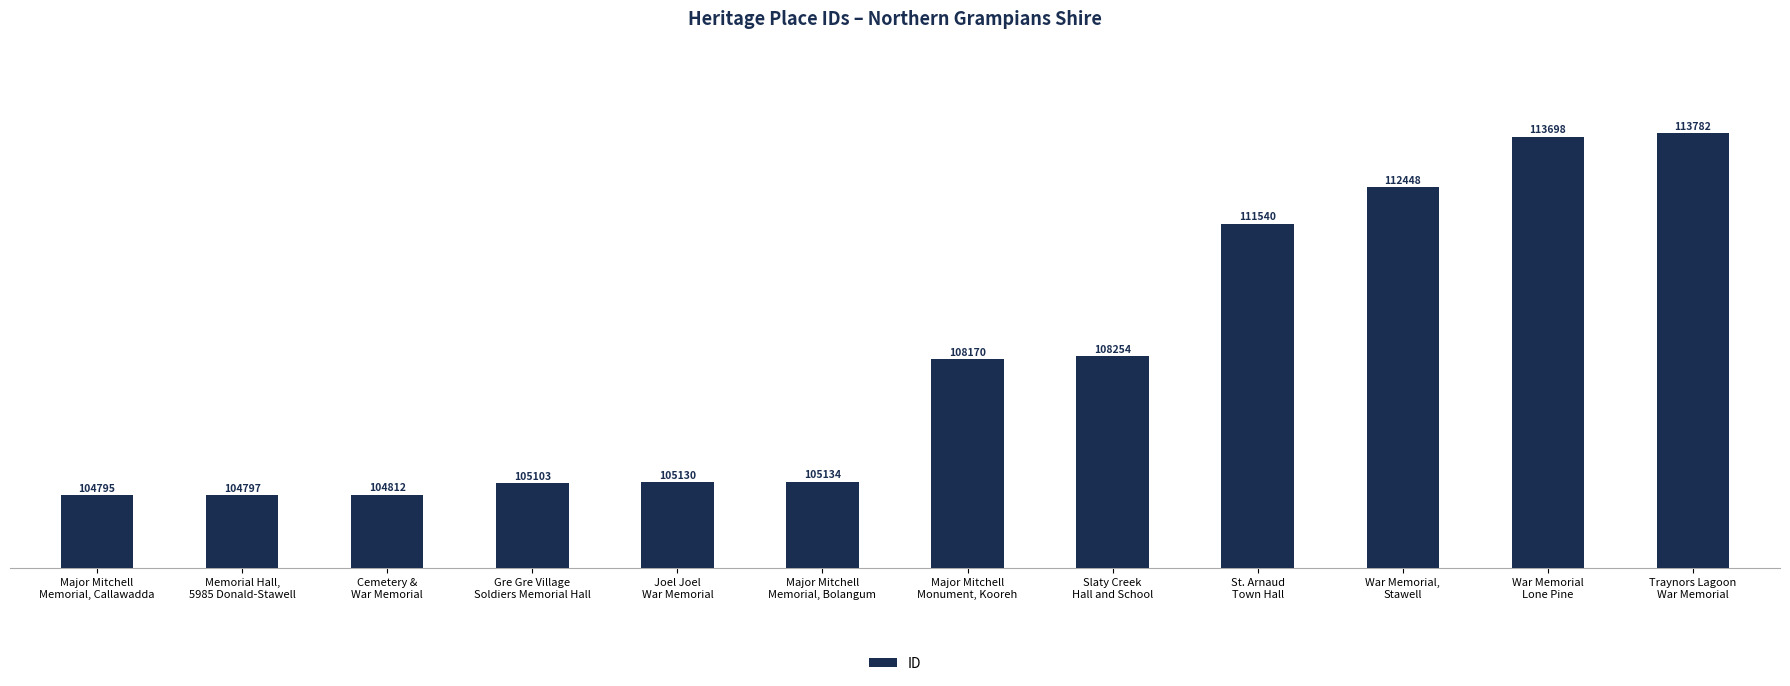

Between Traynors Lagoon
War Memorial and Memorial Hall,
5985 Donald-Stawell, which is larger?

Traynors Lagoon
War Memorial